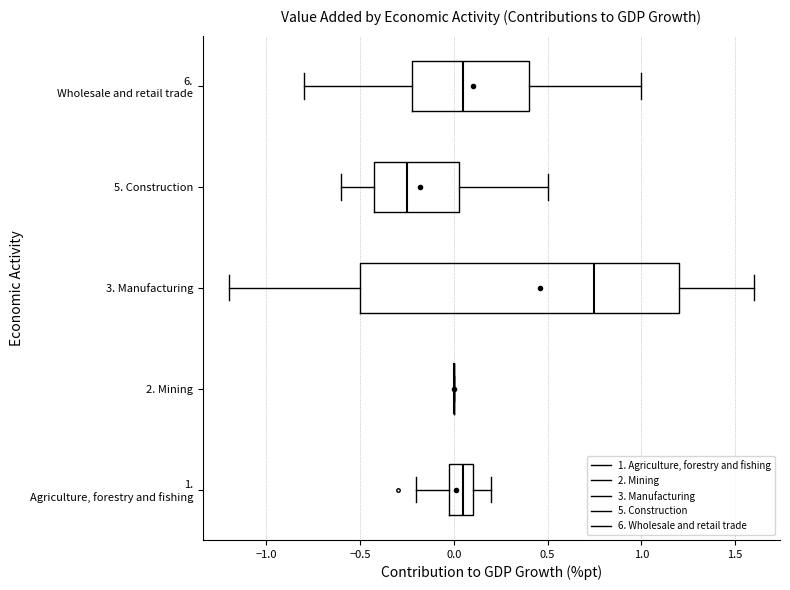

Reading bottom to top, read every box against the x-axis: the position of its median line, the range the box covers, and the ends of its whiskers. The values are not printed on the chart, so give them approximately, as read against the axis.

1. Agriculture, forestry and fishing: median 0.05, box 0.00 to 0.10, whiskers -0.20 to 0.20
2. Mining: box collapsed to a line at 0.00, whiskers 0.00 to 0.00
3. Manufacturing: median 0.75, box -0.50 to 1.20, whiskers -1.20 to 1.60
5. Construction: median -0.25, box -0.40 to 0.05, whiskers -0.60 to 0.50
6. Wholesale and retail trade: median 0.05, box -0.20 to 0.40, whiskers -0.80 to 1.00